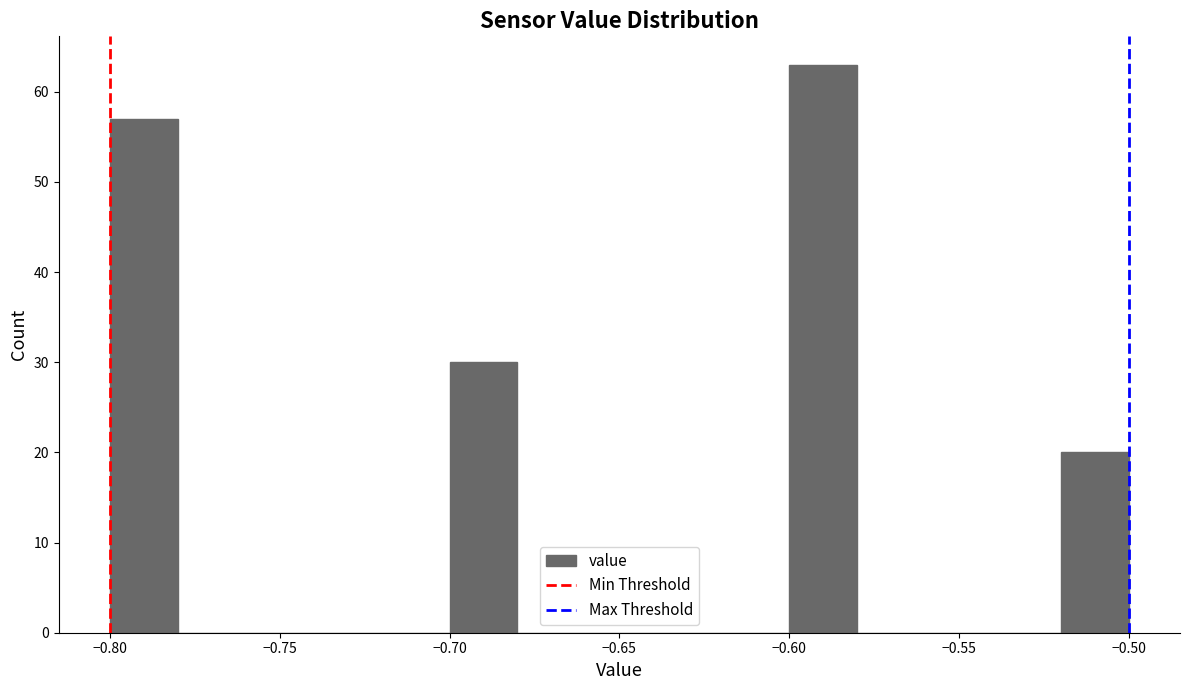

Which range on the x-axis has the tallest bar?

-0.60 to -0.58